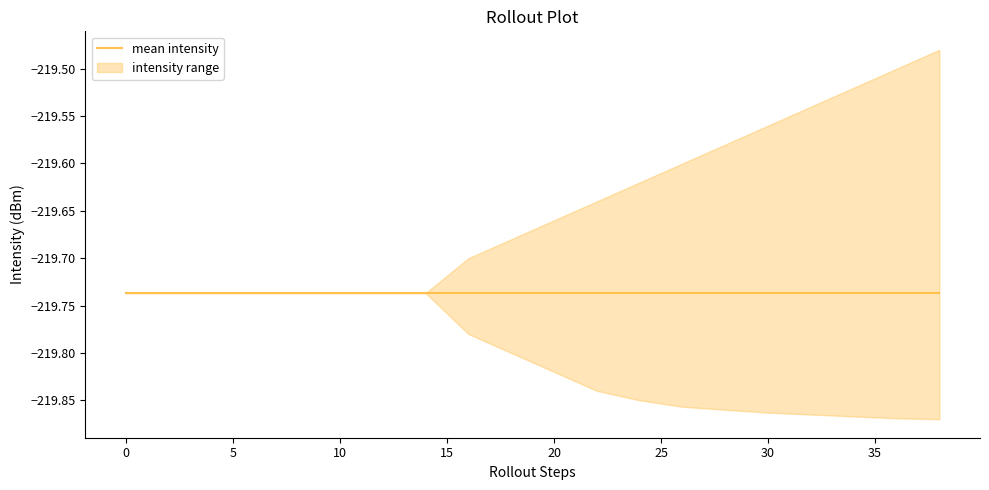

Reading right to left, list all the values displayed in this chart.

mean: 38=-219.7	36=-219.7	34=-219.7	32=-219.7	30=-219.7	28=-219.7	26=-219.7	24=-219.7	22=-219.7	20=-219.7	18=-219.7	16=-219.7	14=-219.7	12=-219.7	10=-219.7	8=-219.7	6=-219.7	4=-219.7	2=-219.7	0=-219.7
upper: 38=-219.5	36=-219.5	34=-219.5	32=-219.5	30=-219.6	28=-219.6	26=-219.6	24=-219.6	22=-219.6	20=-219.7	18=-219.7	16=-219.7	14=-219.7	12=-219.7	10=-219.7	8=-219.7	6=-219.7	4=-219.7	2=-219.7	0=-219.7
lower: 38=-219.9	36=-219.9	34=-219.9	32=-219.9	30=-219.9	28=-219.9	26=-219.9	24=-219.8	22=-219.8	20=-219.8	18=-219.8	16=-219.8	14=-219.7	12=-219.7	10=-219.7	8=-219.7	6=-219.7	4=-219.7	2=-219.7	0=-219.7